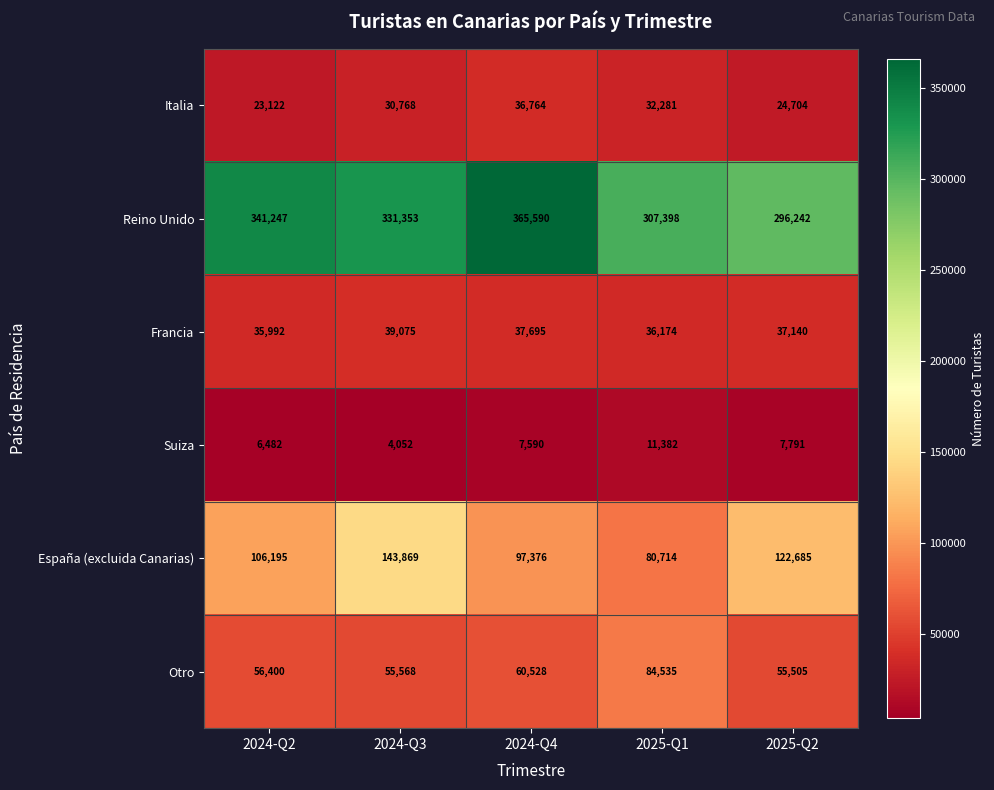

At 2024-Q3, list the series in order from smallest to largest.

Suiza, Italia, Francia, Otro, España (excluida Canarias), Reino Unido